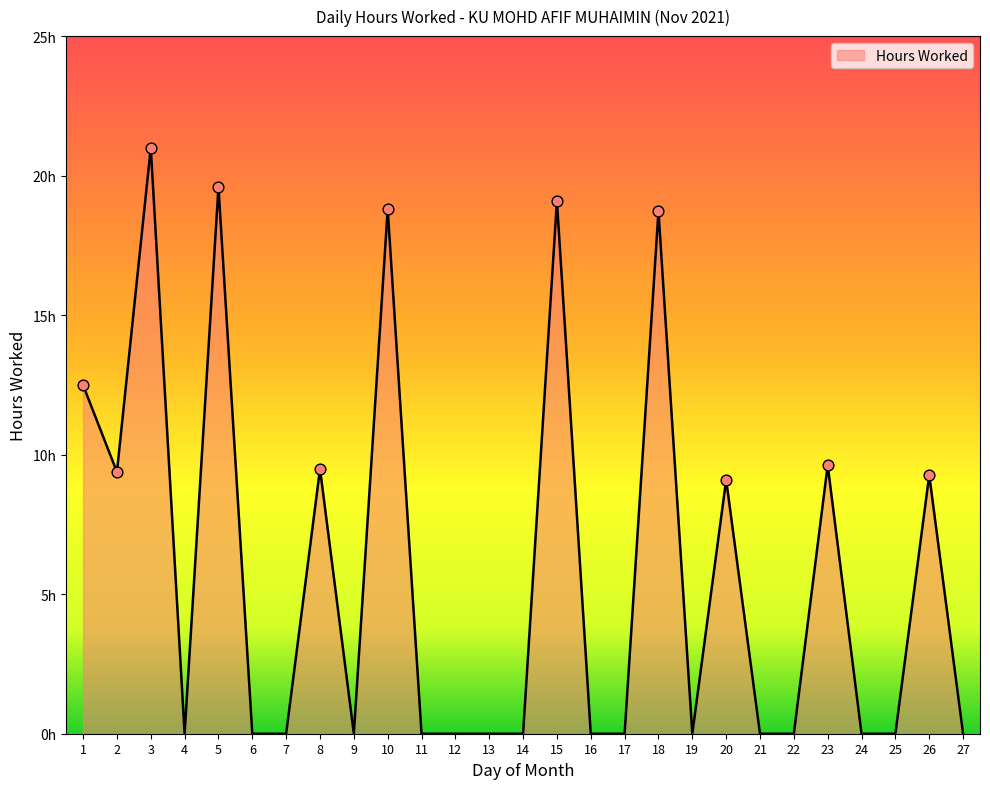

What is the change in value from 23 to 26?

-0.3